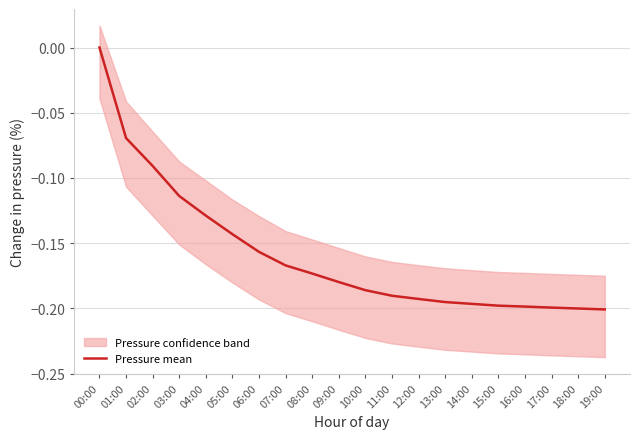

Which has a higher value, 03:00 or 13:00?

03:00